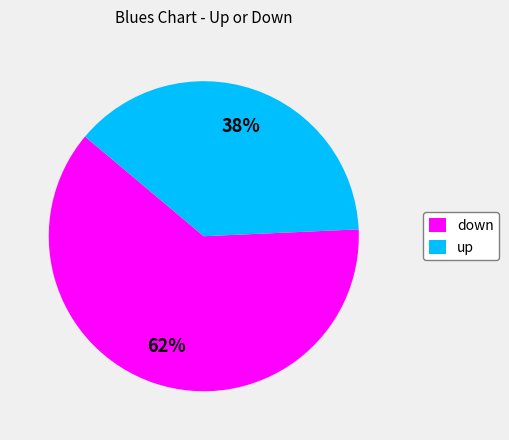

The down slice represents 62% of the pie. True or false?

True